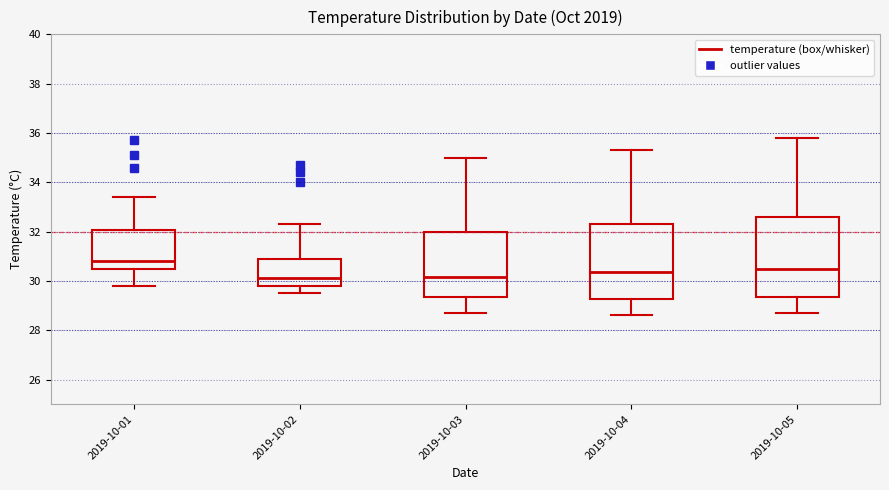

Reading left to right, transcribe this box plot: for each box, give where its median line is, the range the box spans, and where its two whiskers end, as read against the y-axis. The values are not printed on the chart, so give them approximately, as read against the axis.

2019-10-01: median 30.8, box 30.6 to 32.0, whiskers 29.8 to 33.4
2019-10-02: median 30.2, box 29.8 to 31.0, whiskers 29.6 to 32.4
2019-10-03: median 30.2, box 29.4 to 32.0, whiskers 28.8 to 35.0
2019-10-04: median 30.4, box 29.2 to 32.4, whiskers 28.6 to 35.4
2019-10-05: median 30.6, box 29.4 to 32.6, whiskers 28.8 to 35.8